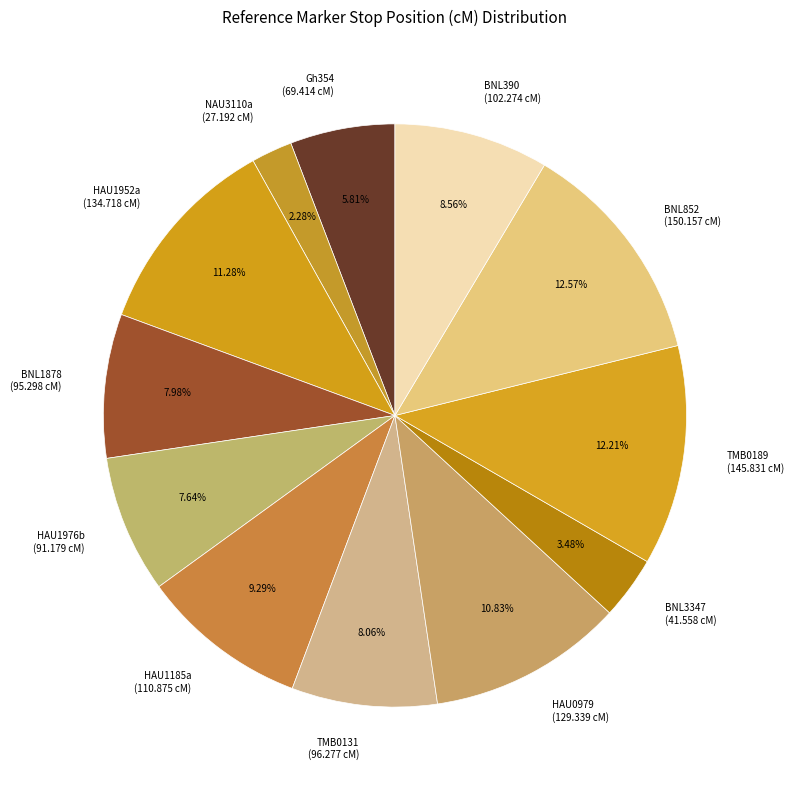

Between HAU1185a and Gh354, which is larger?

HAU1185a